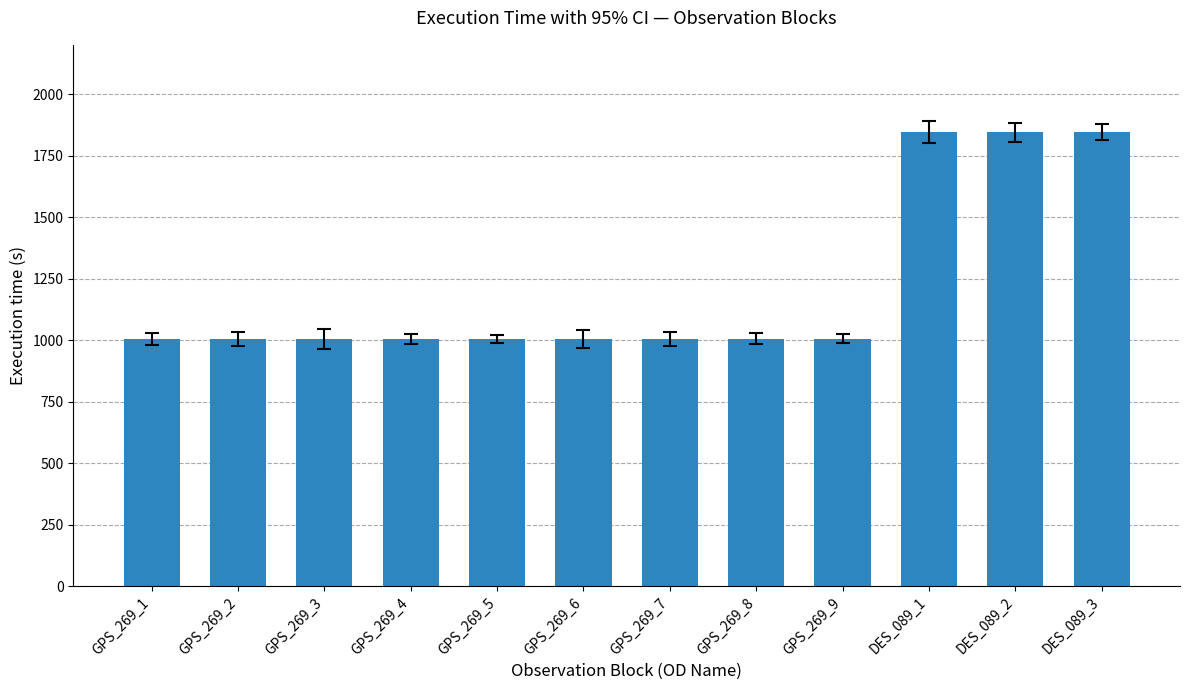

What is the label of the 10th bar from the left?

DES_089_1